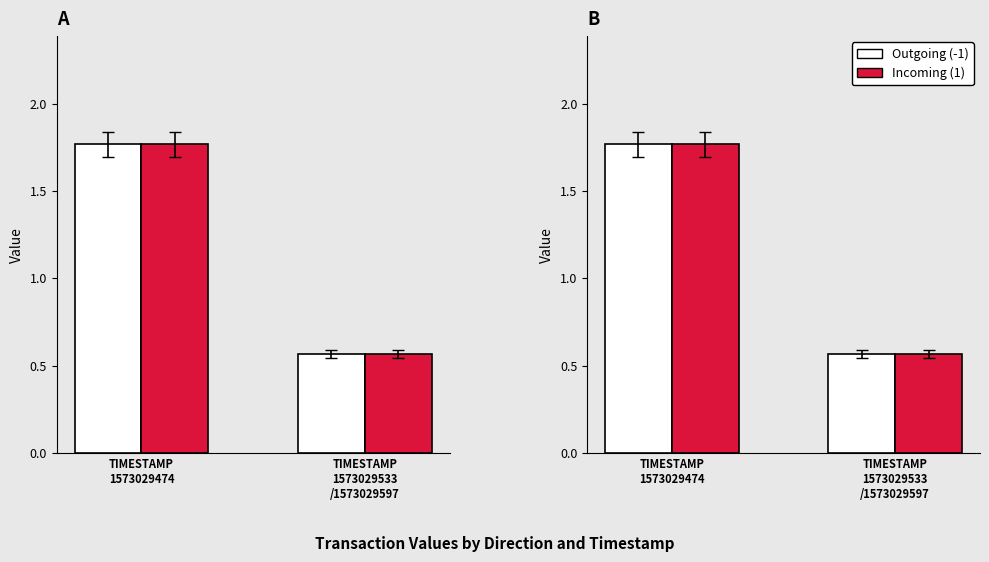

Rank the series at 1573029533/1573029597 from highest to lowest value.

Outgoing (-1), Incoming (1)